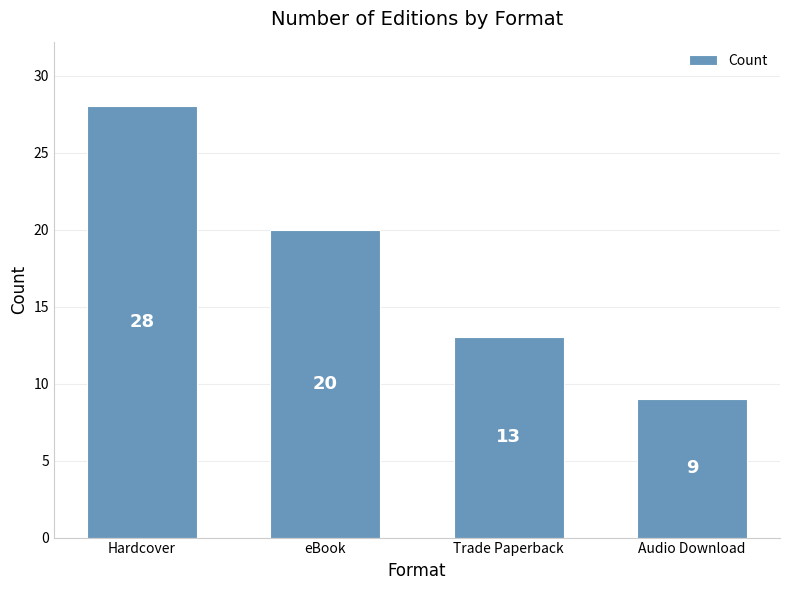

What position from the left is Trade Paperback?

3